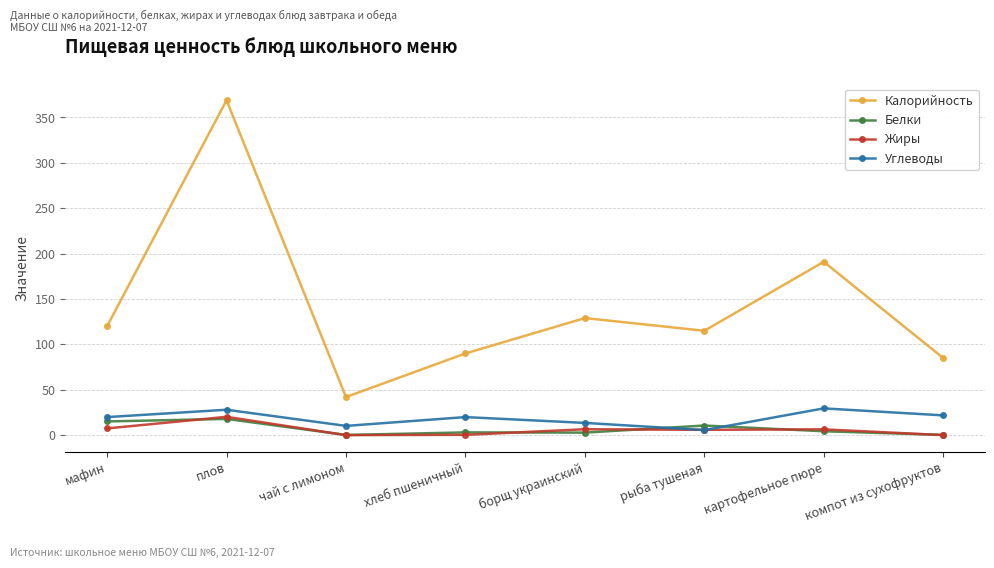

Count the number of data series in this chart.

4